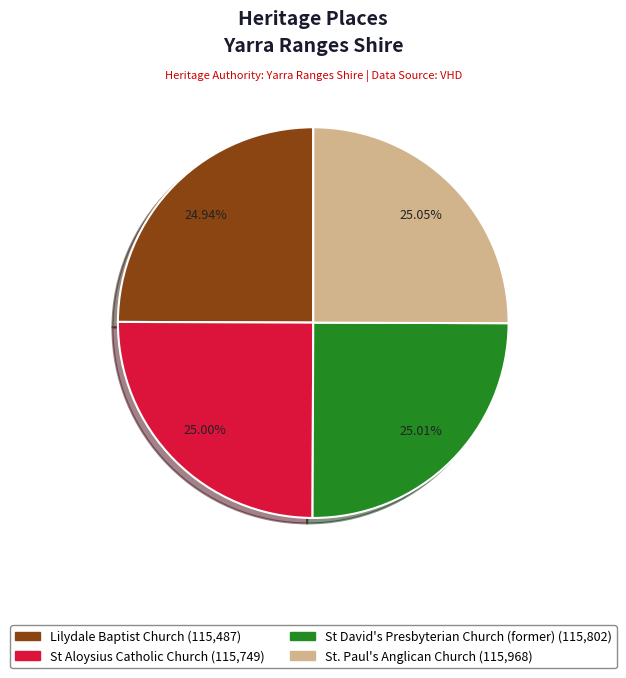

To the nearest percent, what is the average slice percentage?

25%